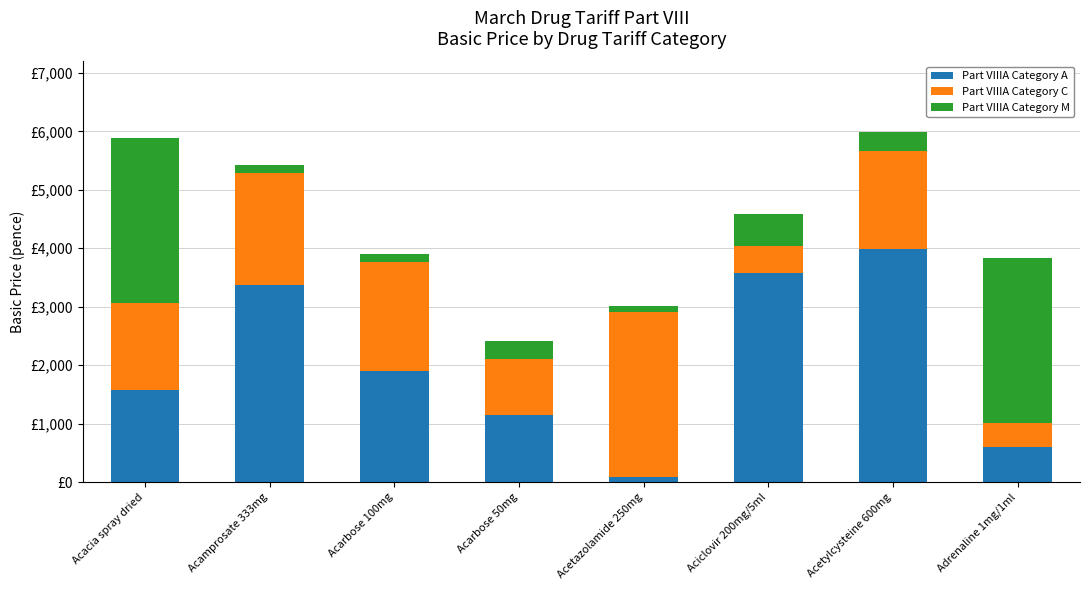

Which series has the largest total across all categories?

Part VIIIA Category A